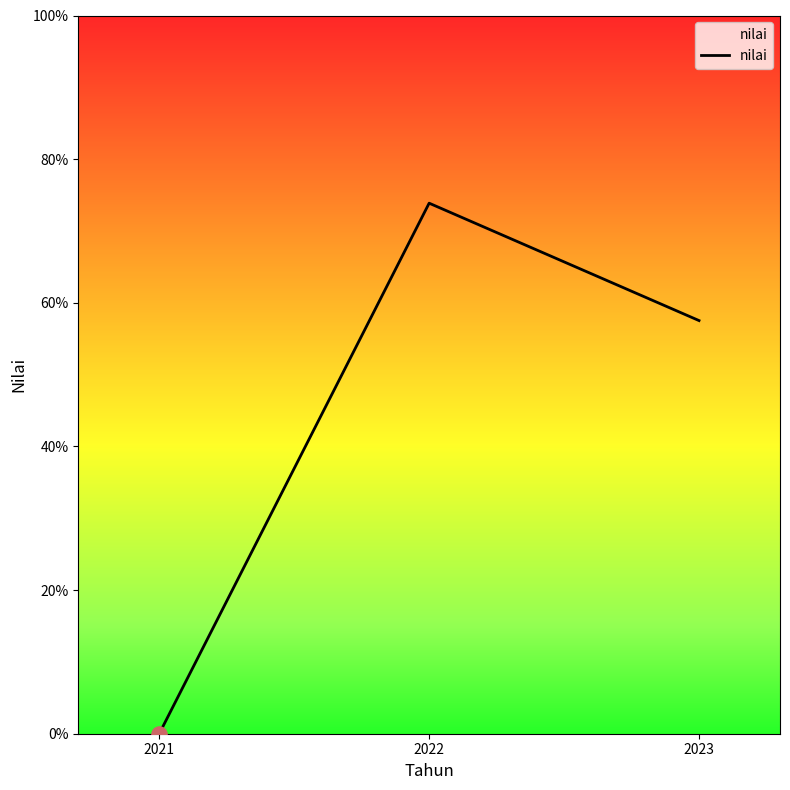

What is the change in value from 2021 to 2022?

+73.9